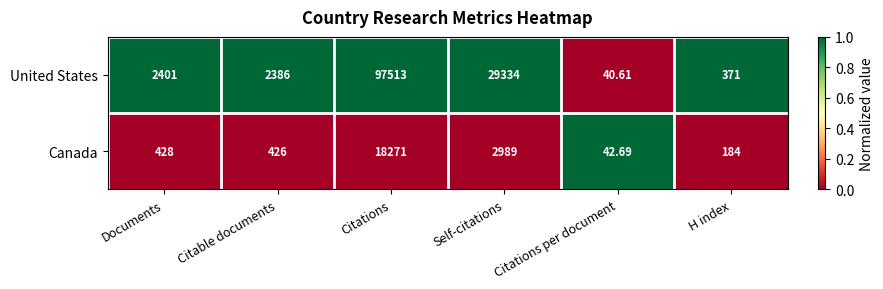

At which label is Canada closest to 9156?

Self-citations